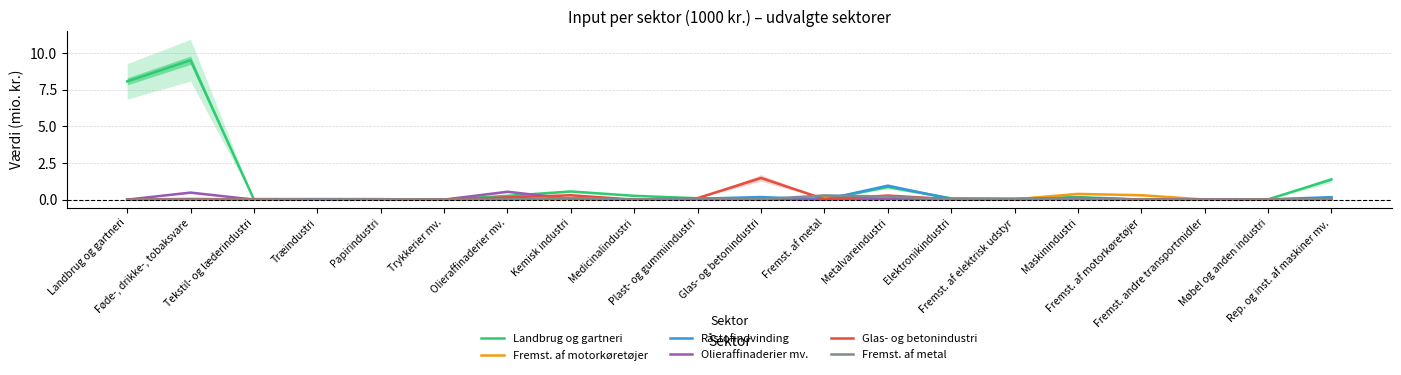

List the series in order of their peak value, lowest first.

Fremst. af metal, Fremst. af motorkøretøjer, Olieraffinaderier mv., Råstofindvinding, Glas- og betonindustri, Landbrug og gartneri